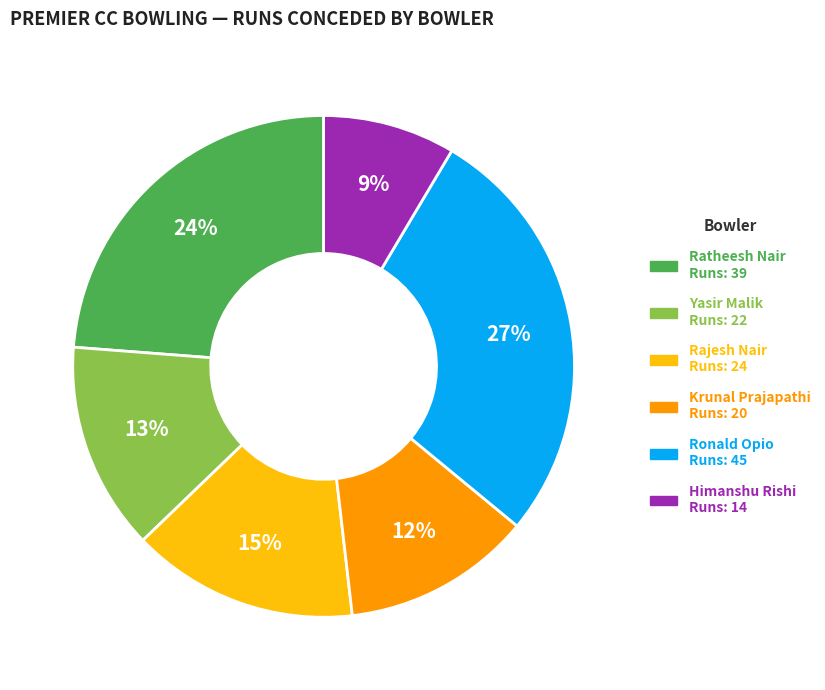

Rank the categories by value from highest to lowest.

Ronald Opio, Ratheesh Nair, Rajesh Nair, Yasir Malik, Krunal Prajapathi, Himanshu Rishi